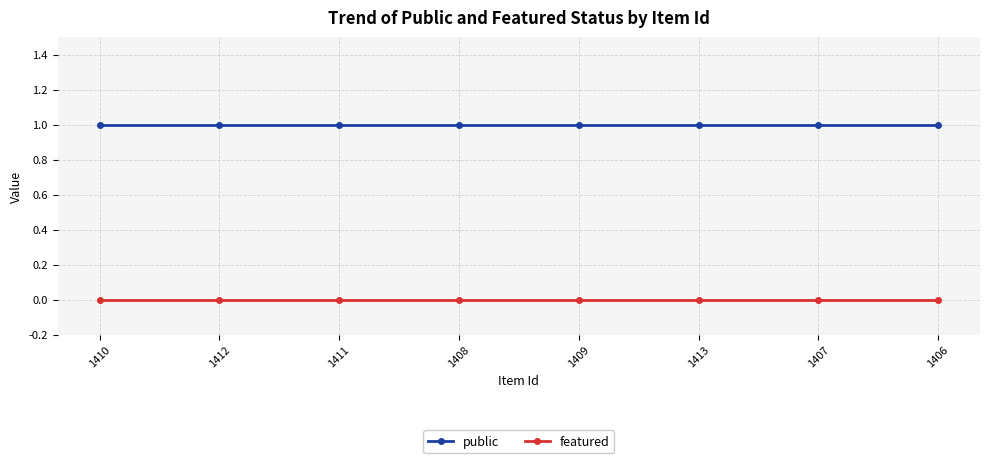

The public series shows 1 at 1411. True or false?

True